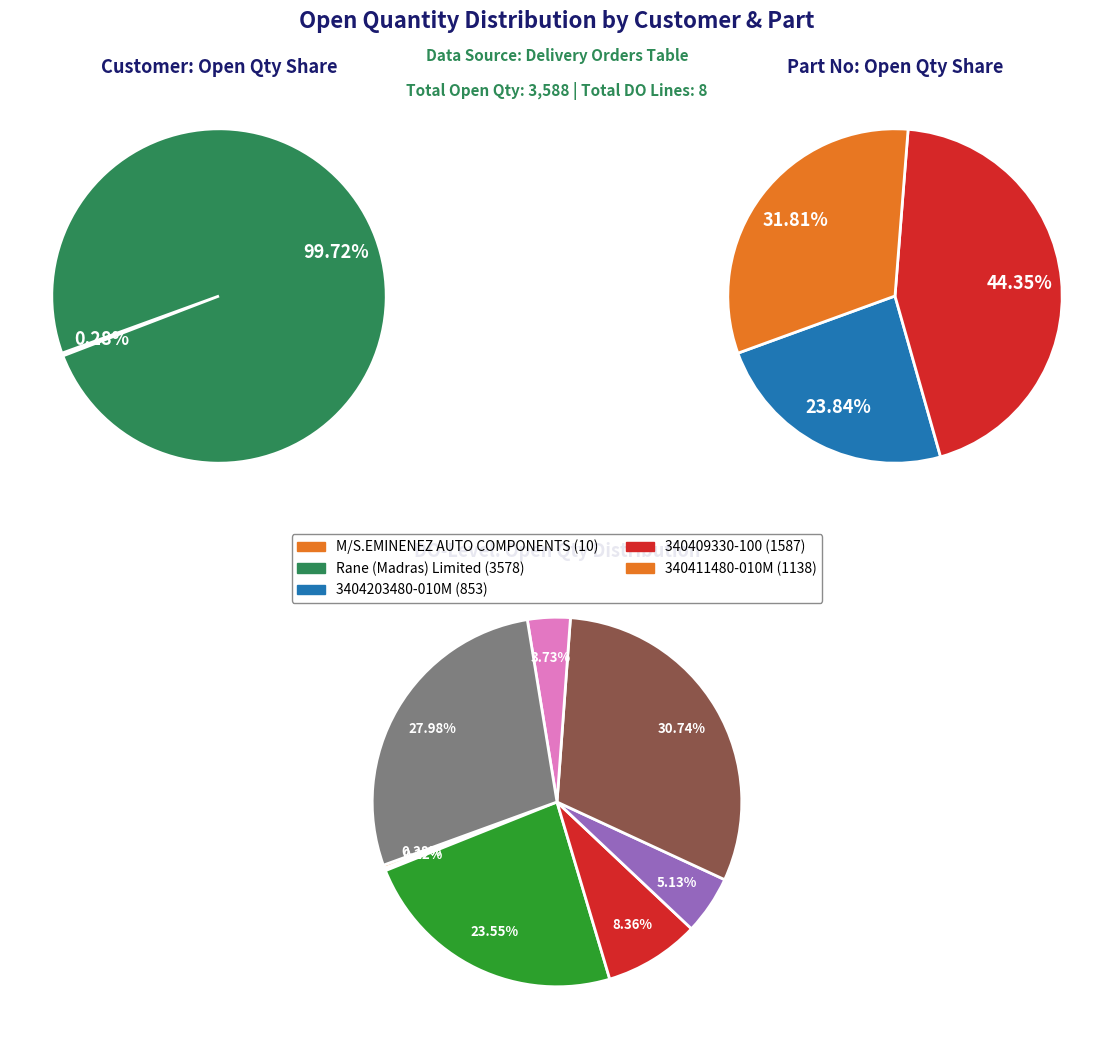

How many slices are in this pie chart?

8